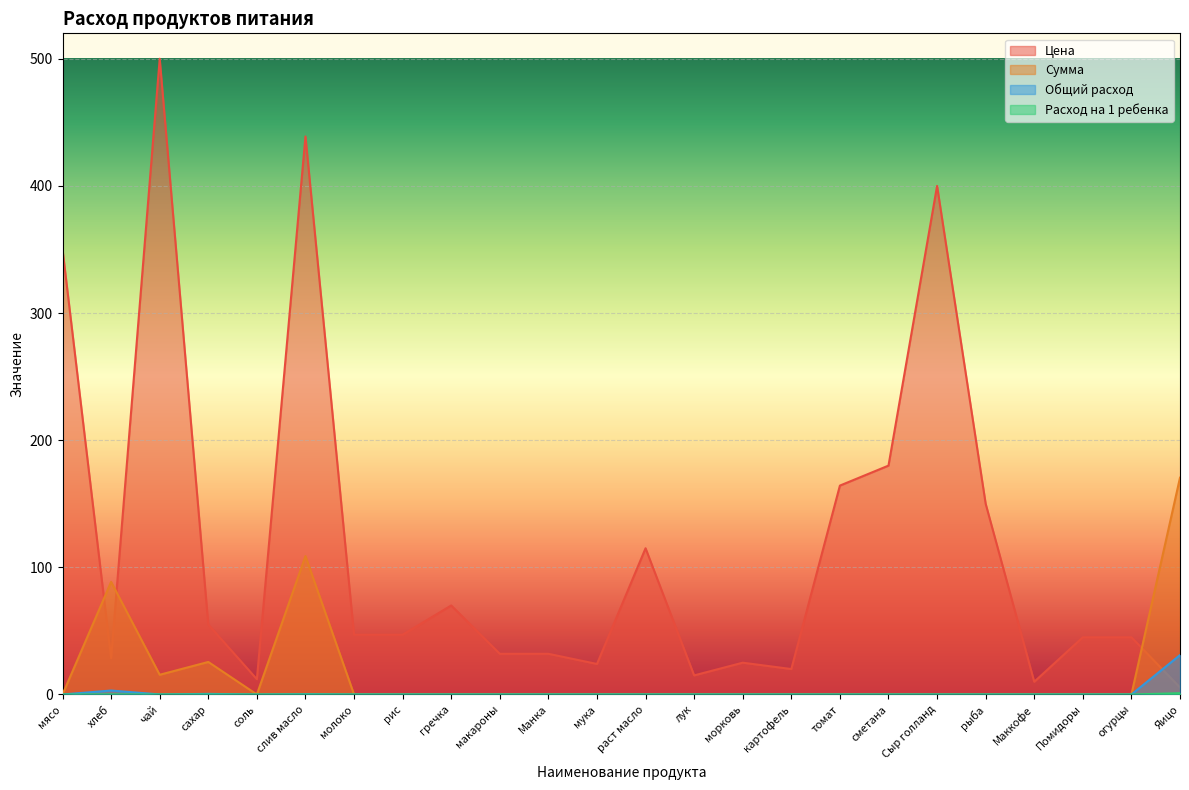

Which label corresponds to the largest value in the chart?

чай